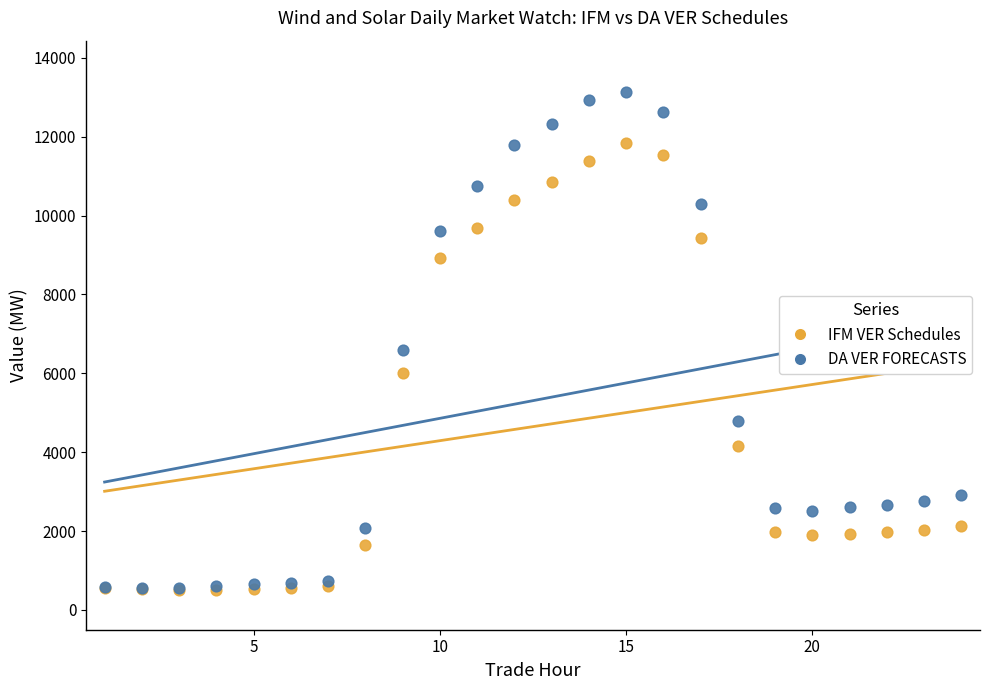

In the DA VER FORECASTS series, what Y value is closest to 6840?

6578.2